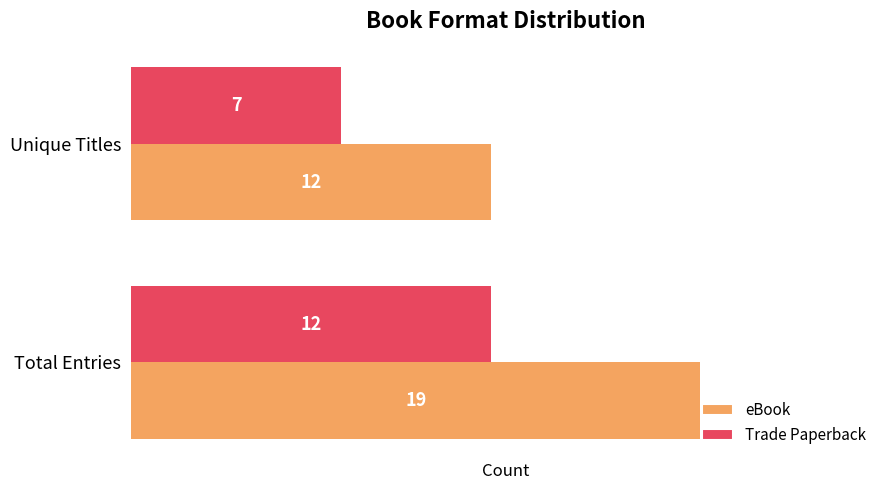

Rank the categories by Trade Paperback value from highest to lowest.

Total Entries, Unique Titles